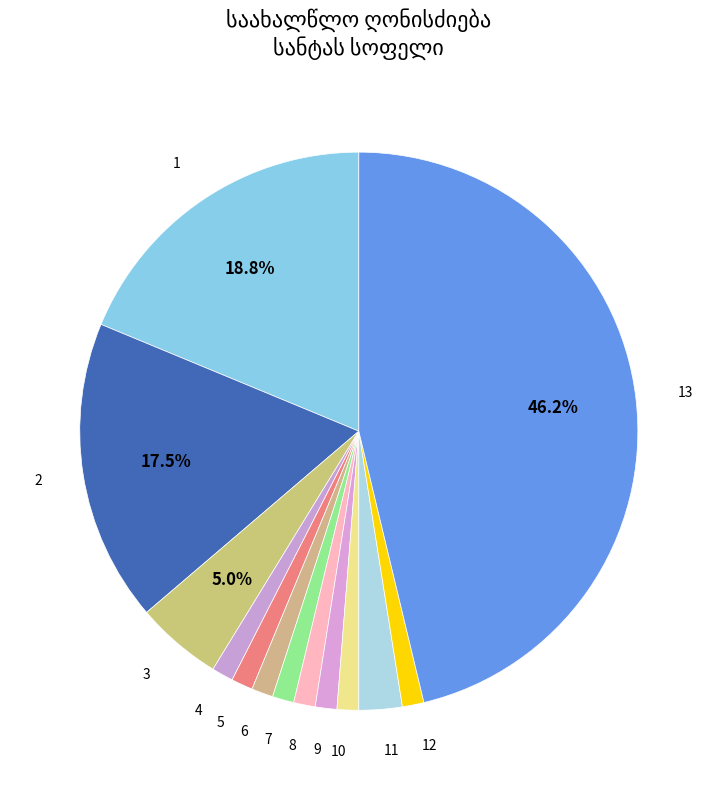

Count the number of slices in the pie.

13